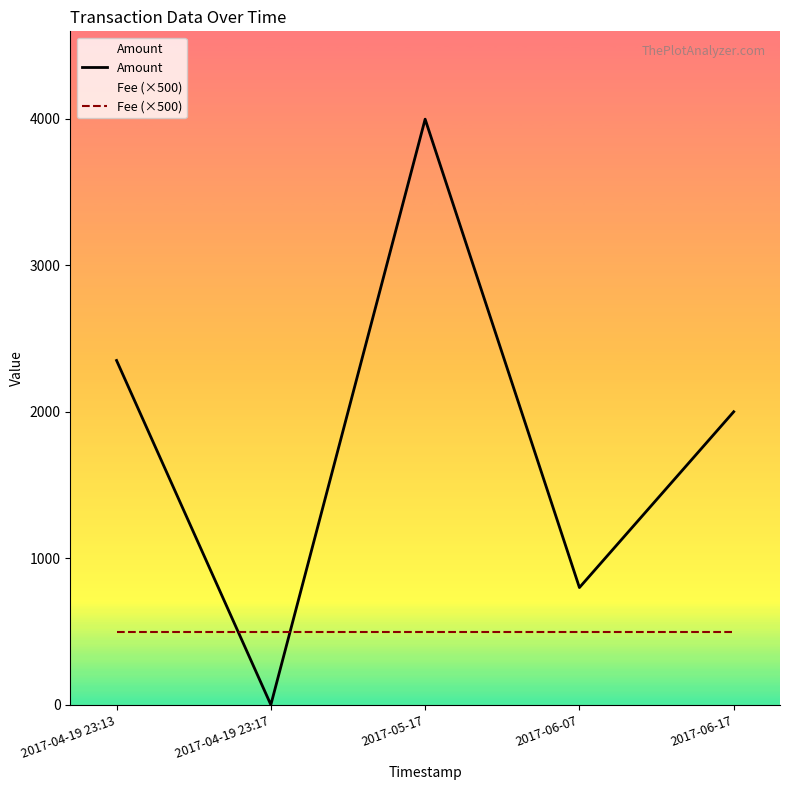

At 2017-04-19 23:13, list the series in order from largest to smallest.

Amount, Fee (×500)